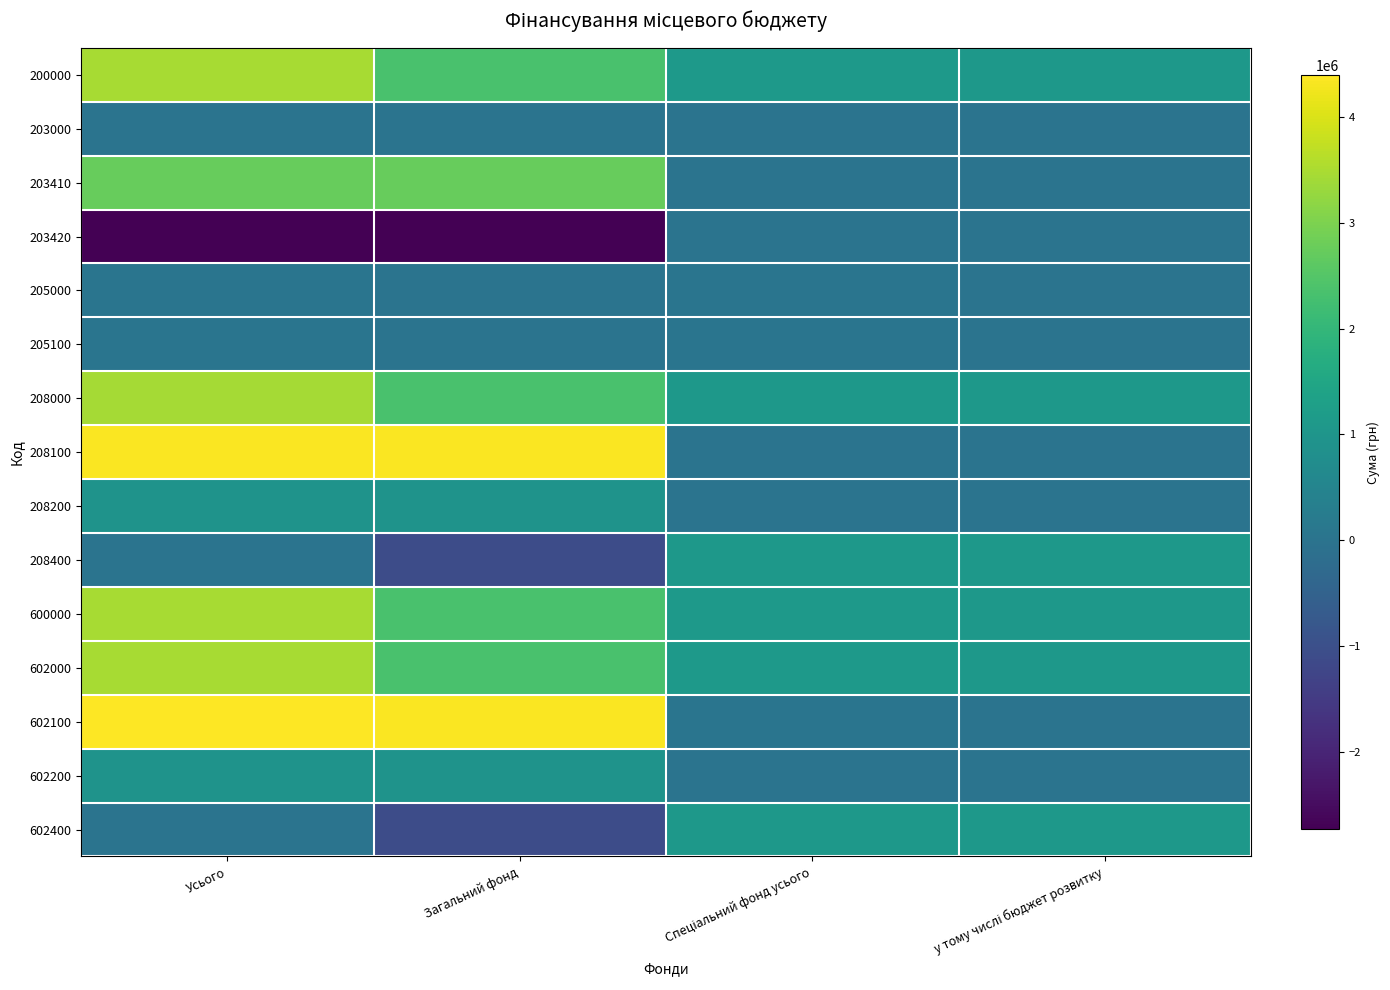

How many categories are shown in the chart?

4